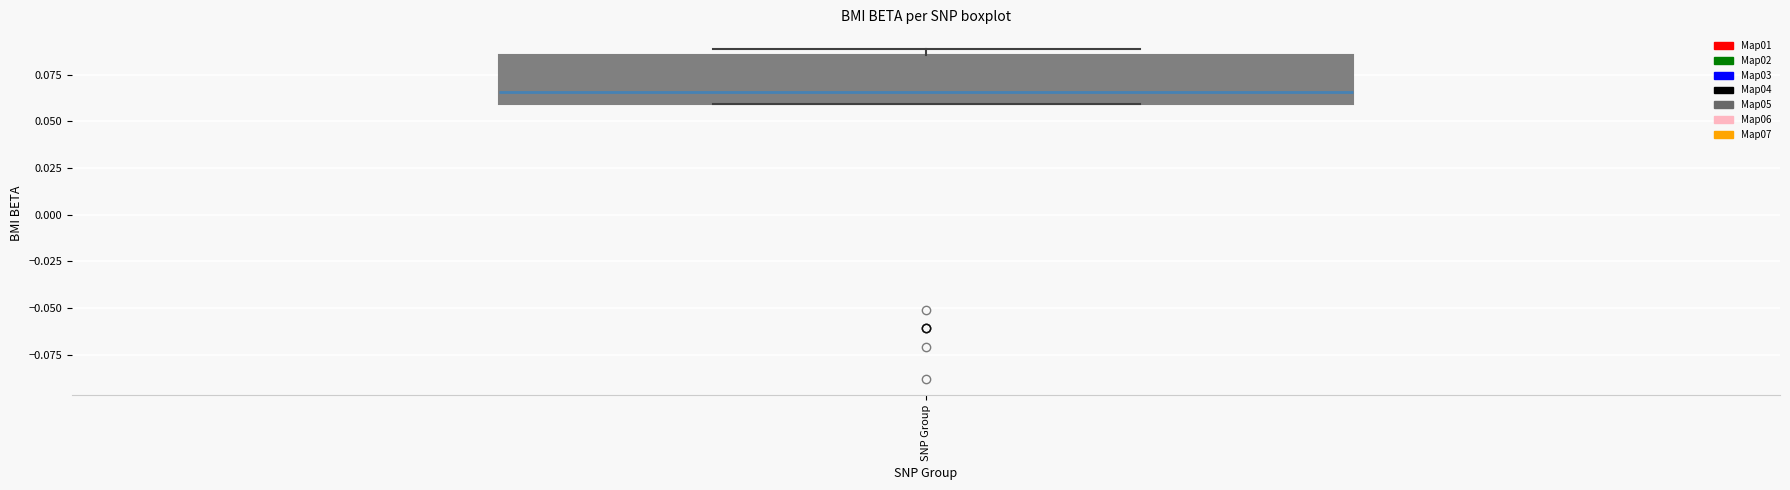

Transcribe this box plot: give where the median line is, the range the box spans, and where the two whiskers end, as read against the y-axis. The values are not printed on the chart, so give them approximately, as read against the axis.

median 0.065, box 0.060 to 0.085, whiskers 0.060 to 0.090